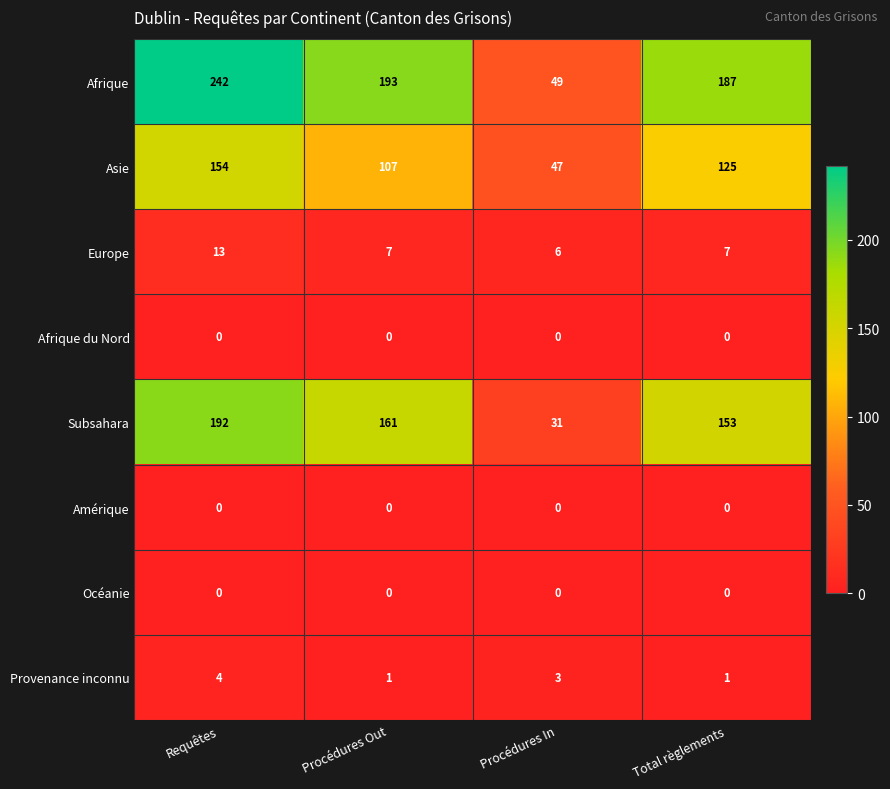

How many Europe values are between 7 and 13?

3